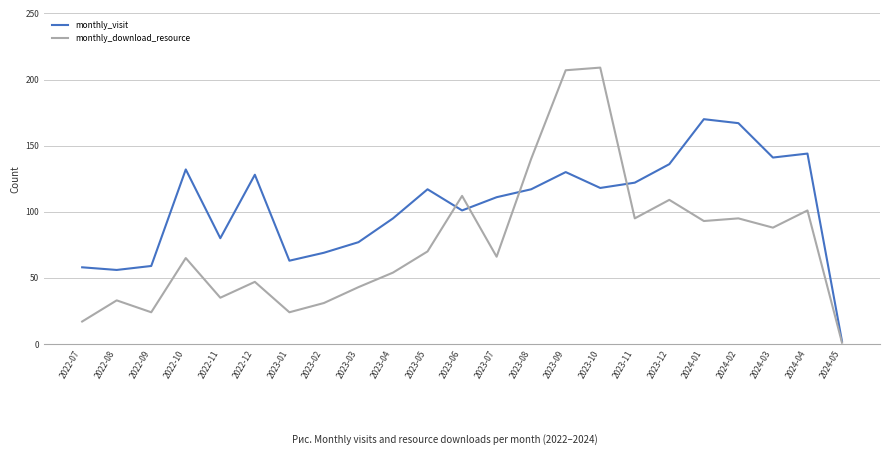

Which series has the widest spread of values?

monthly_download_resource